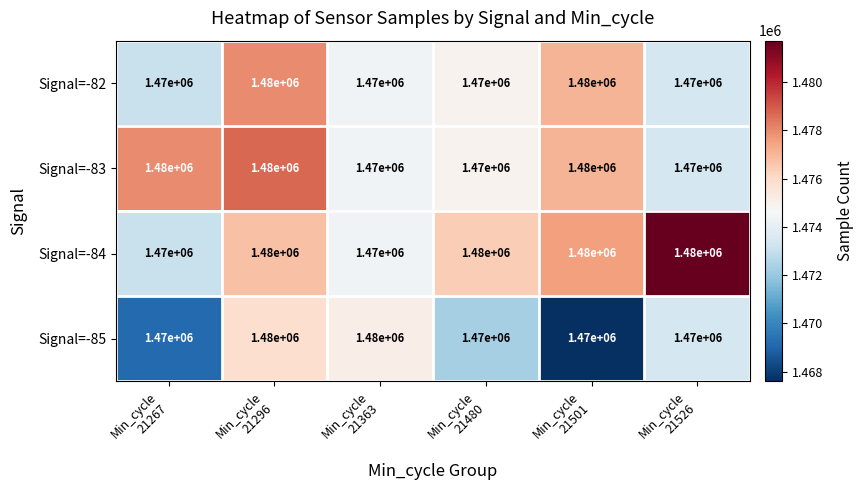

What is the average value of the Signal=-82 series?

1473333